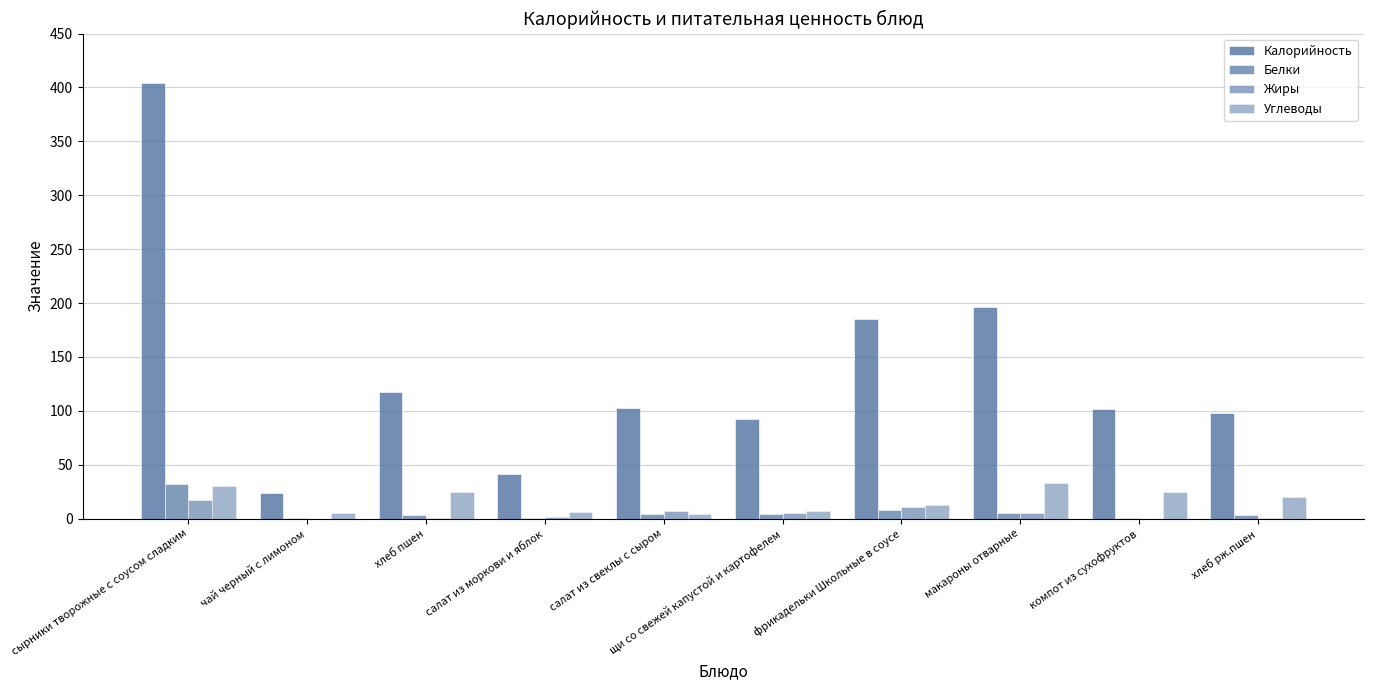

How many series are shown in this chart?

4